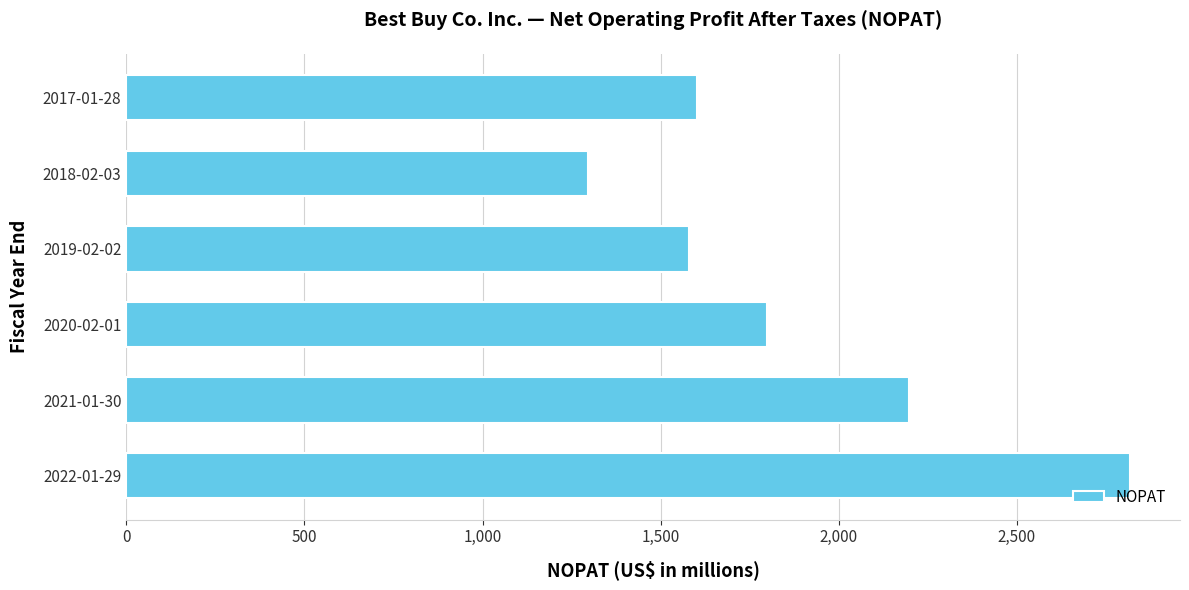

The value at 2021-01-30 is 2197. True or false?

True